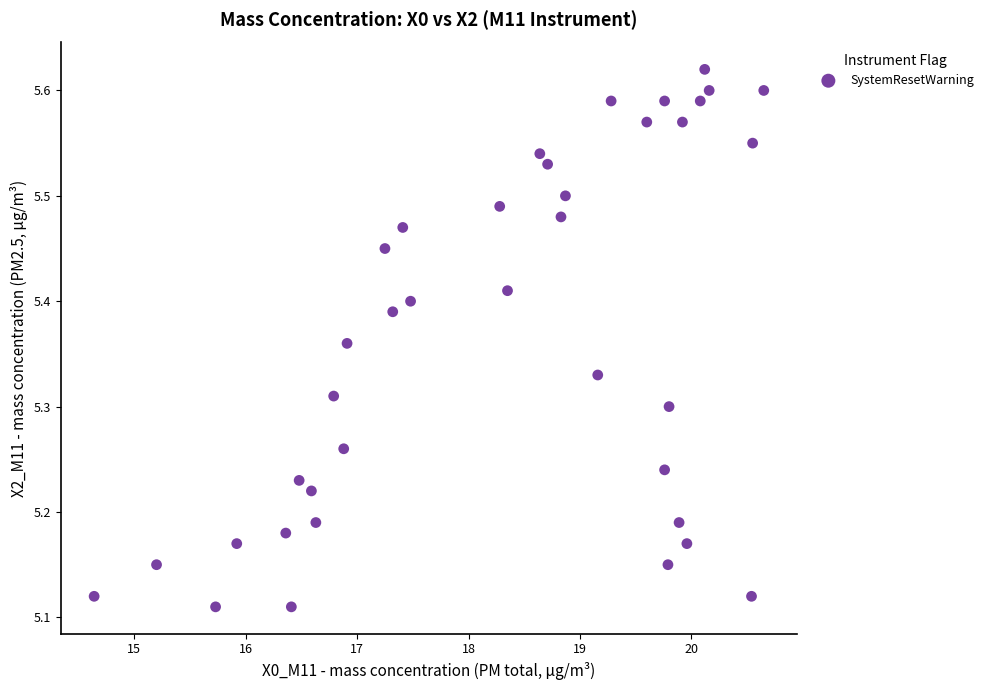

What is the range of Y values (max minus min)?

0.5